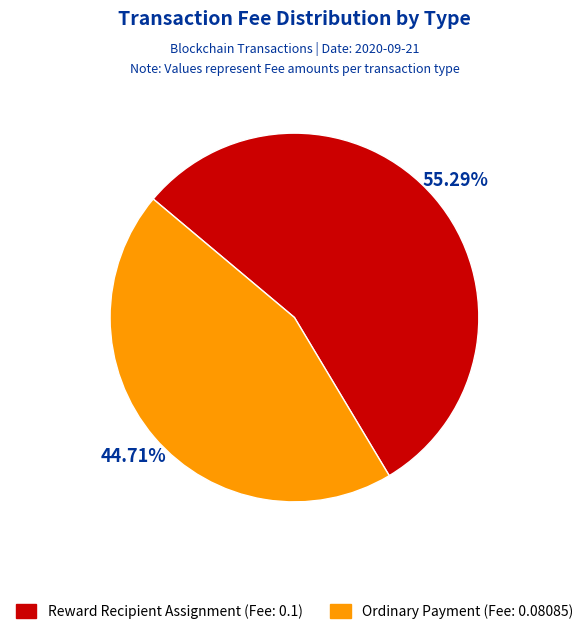

Is there a majority slice in this chart?

Yes